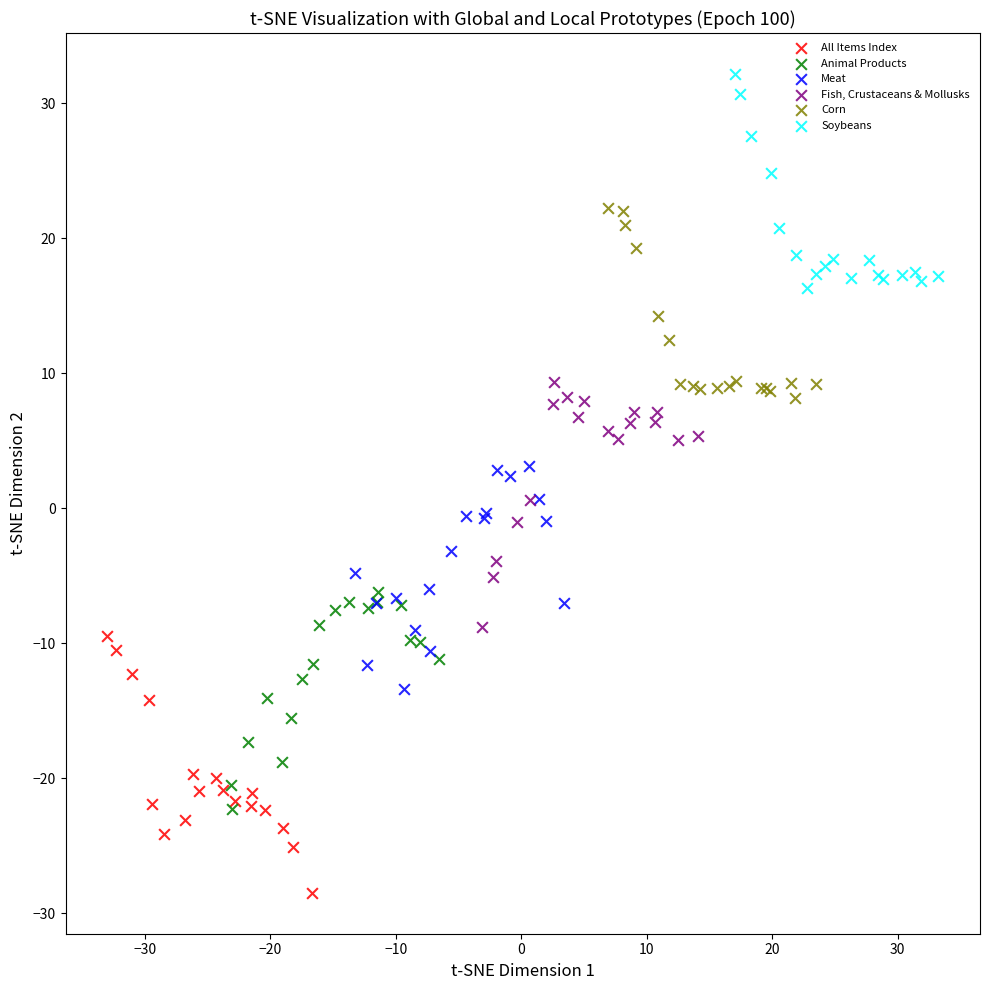

Which series contains the highest Y value?

Soybeans